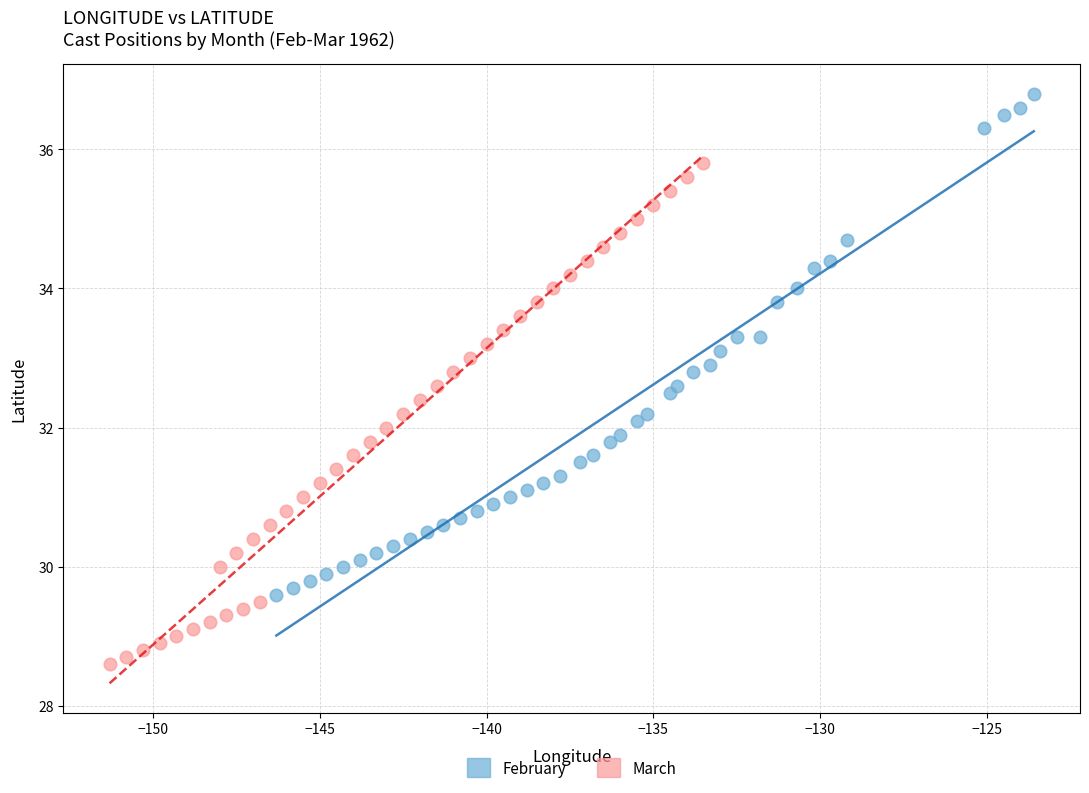

Which series contains the highest Y value?

February